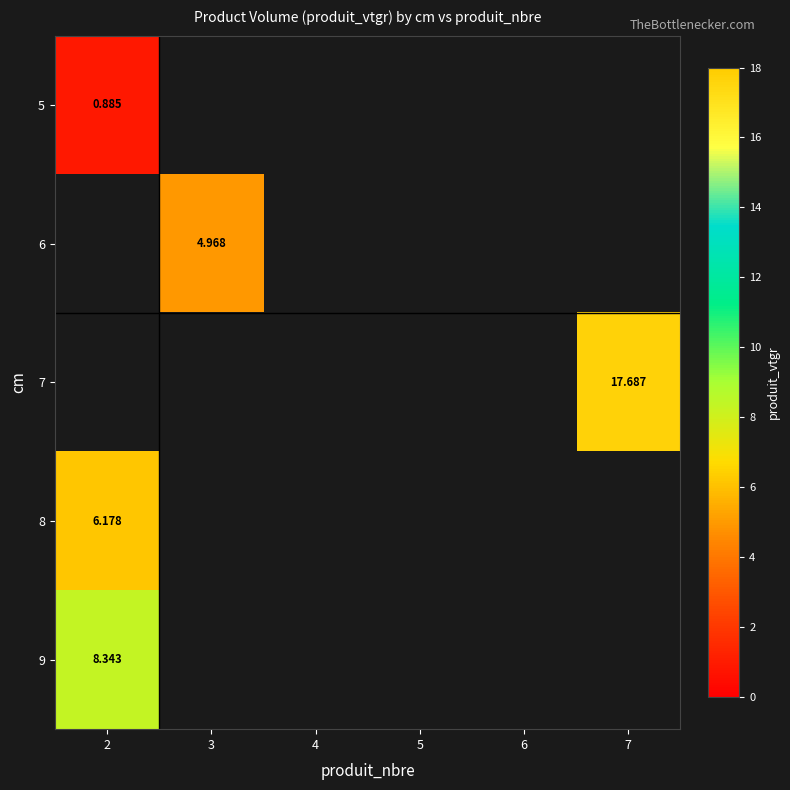

What is the minimum value shown in the chart?

0.9